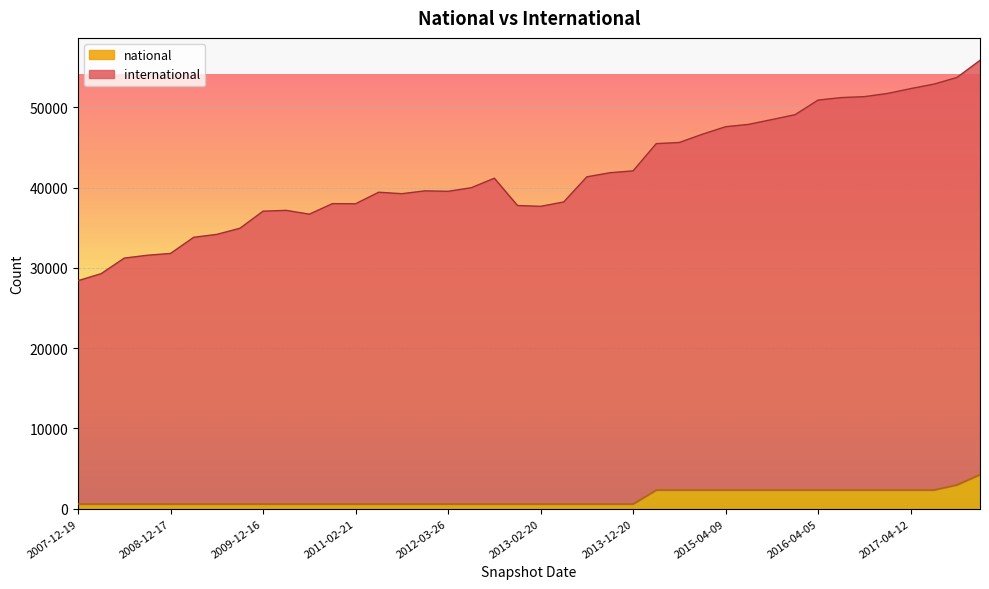

Reading left to right, list all the values displayed in this chart.

international: 28398	29273	31211	31566	31792	33800	34163	34924	37054	37155	36682	37993	37977	39412	39231	39585	39528	39972	41158	37761	37657	38201	41331	41841	42076	45465	45610	46641	47572	47864	48465	49066	50890	51199	51319	51713	52318	52872	53700	55842
national: 586	586	586	586	586	586	586	586	586	586	586	586	586	586	586	586	586	586	586	586	586	586	586	586	586	2326	2326	2326	2326	2326	2326	2326	2326	2326	2326	2326	2326	2326	2966	4256